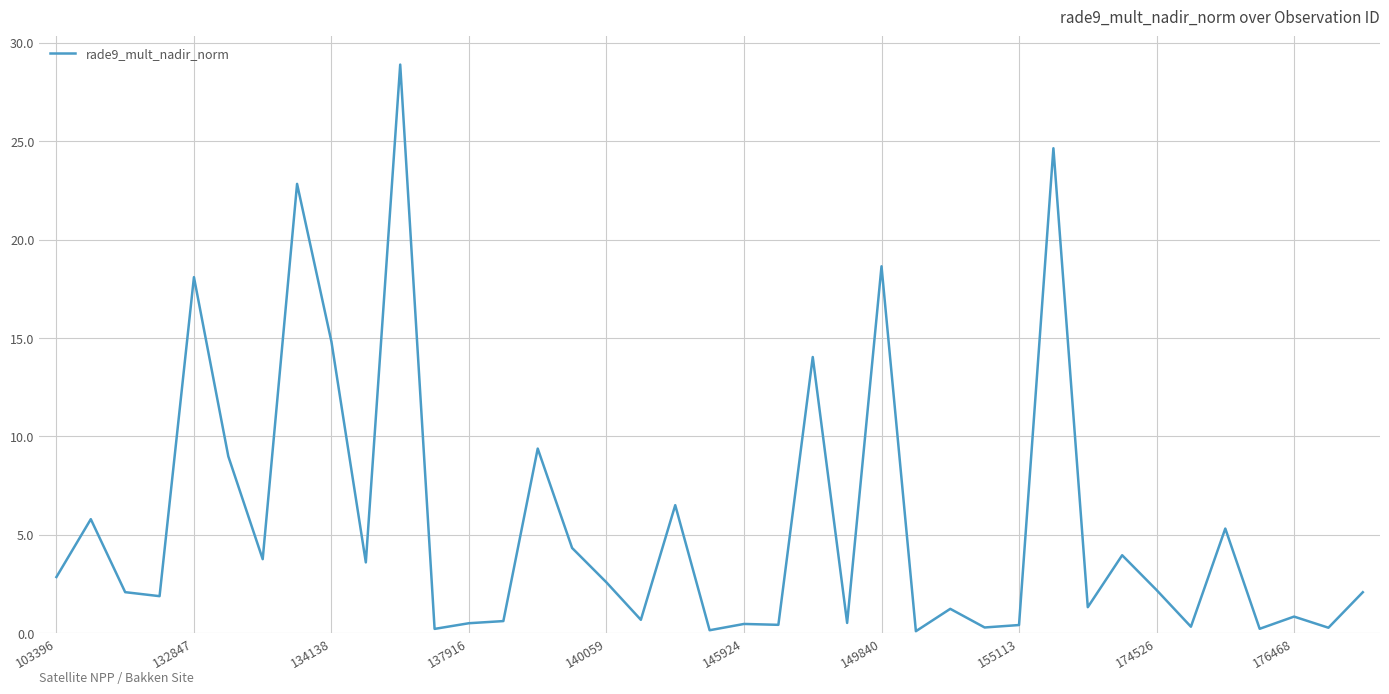

What is the difference between the maximum and minimum values?

28.8